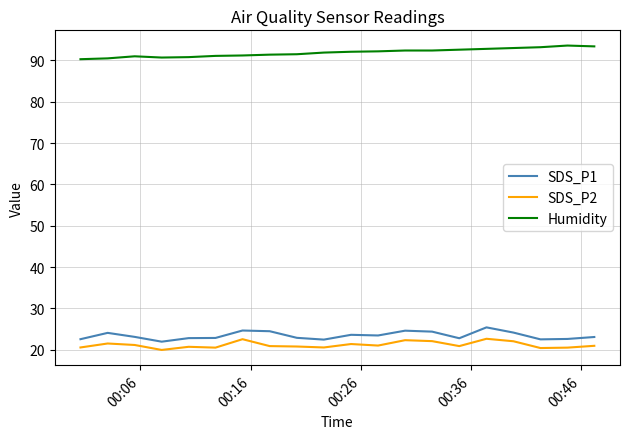

True or false: Humidity and SDS_P2 intersect in this chart.

False